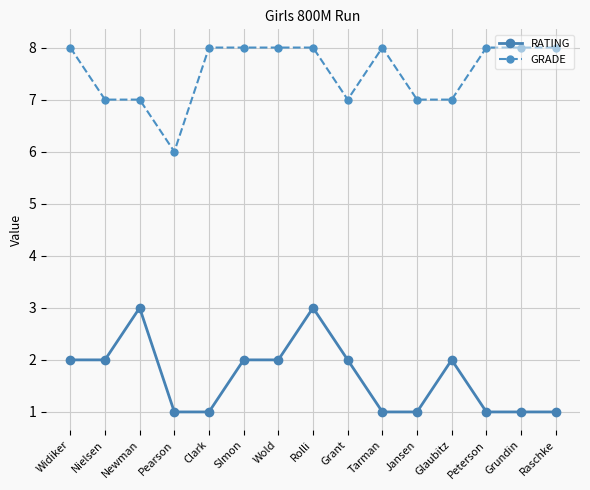

True or false: RATING has more than 0 points higher than both neighbors.

True